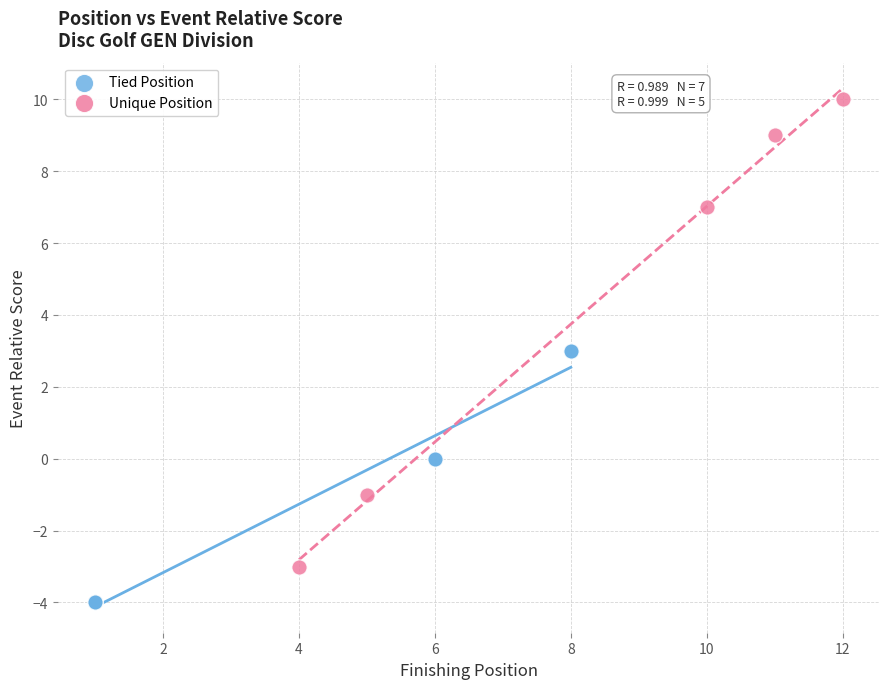

Which series contains the highest Y value?

Unique Position